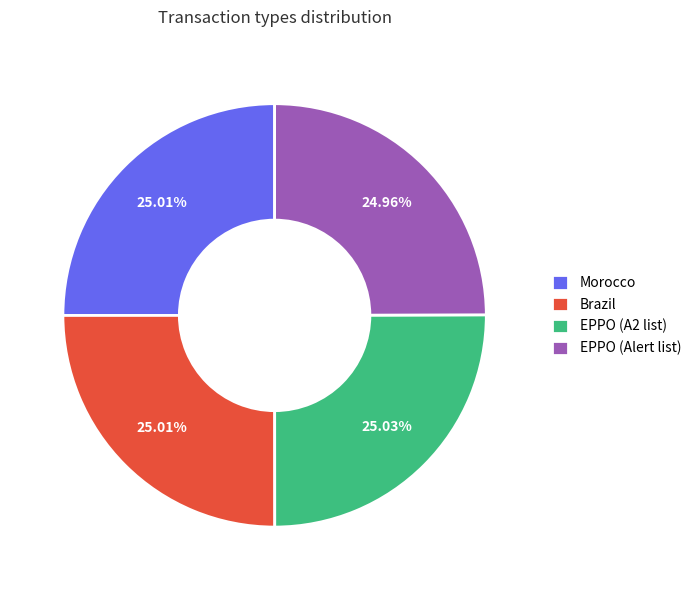

What is the ratio of the value at Morocco to the value at EPPO (Alert list)?

1.0